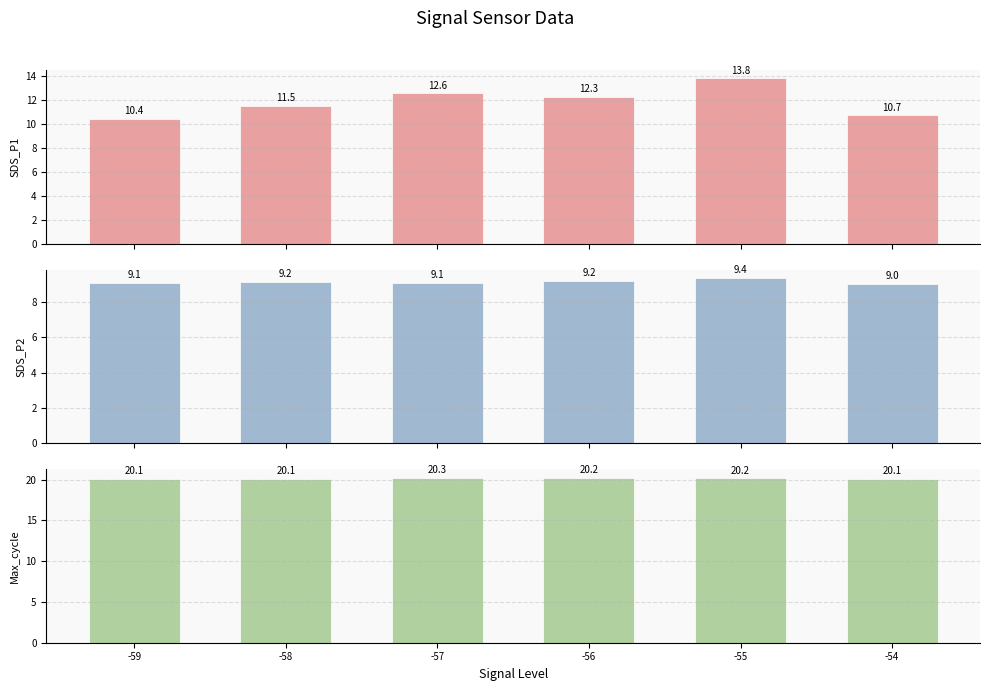

Is it true that Max_cycle (k) equals 33.9 at -55?

False